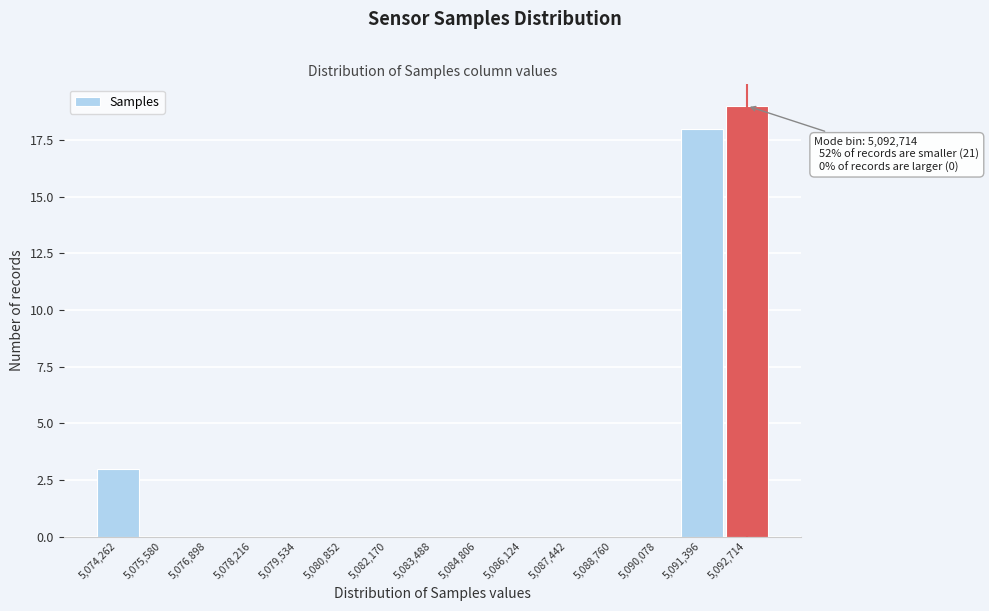

Over which range of the x-axis is the bar tallest?

5092000 to 5093400